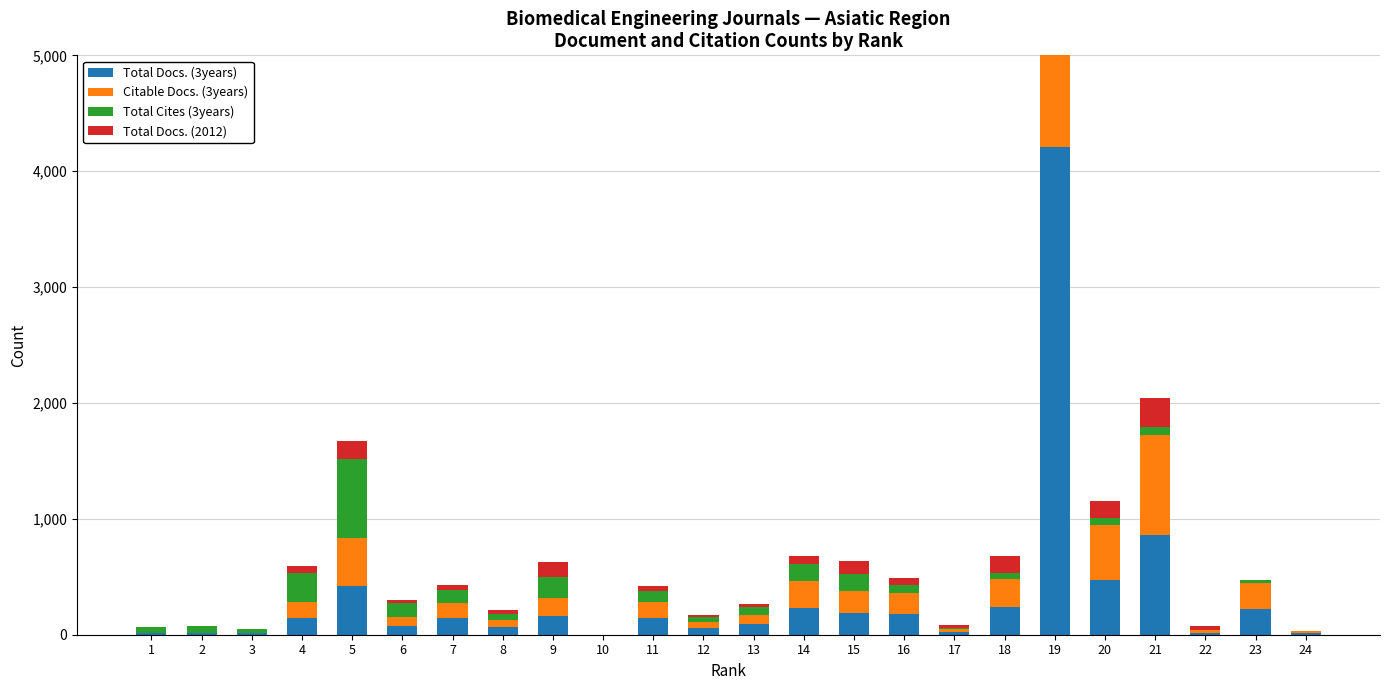

Which category has the lowest value across all series?

10